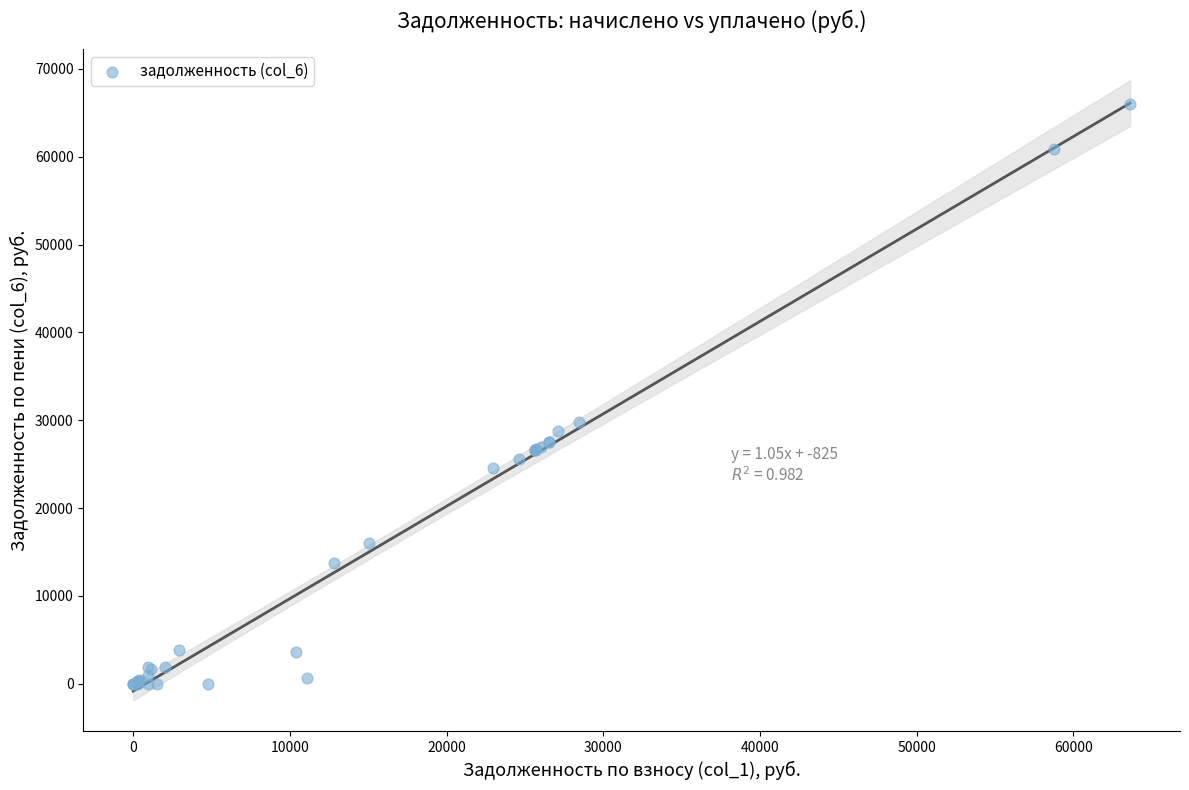

What Y value in the scatter plot is closest to 32987?

29809.5